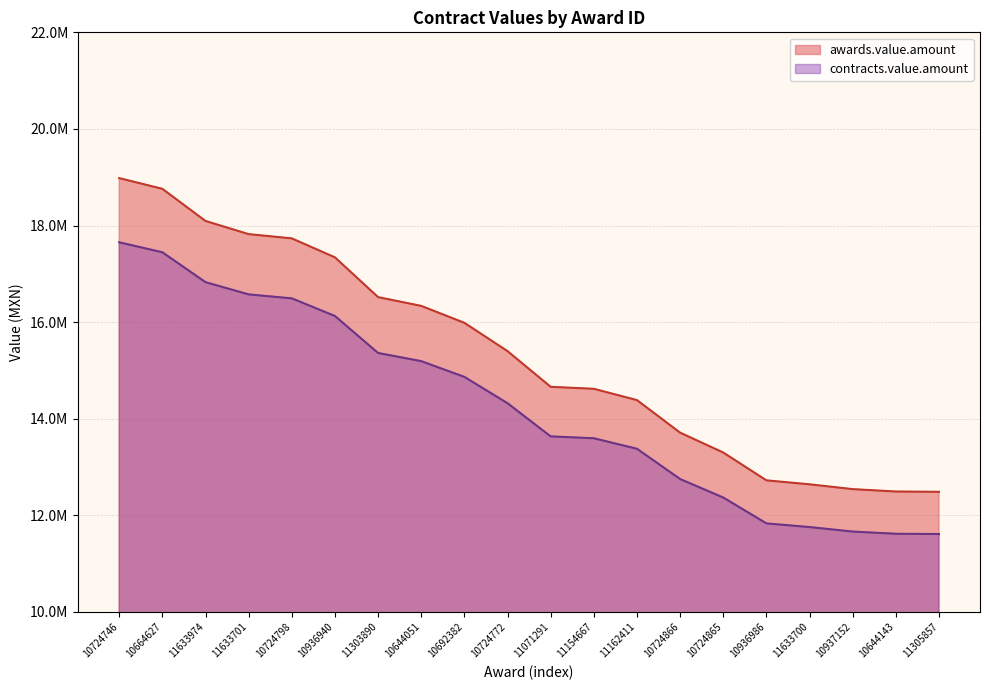

What value does the contracts.value.amount series have at 11633701?

16574646.0